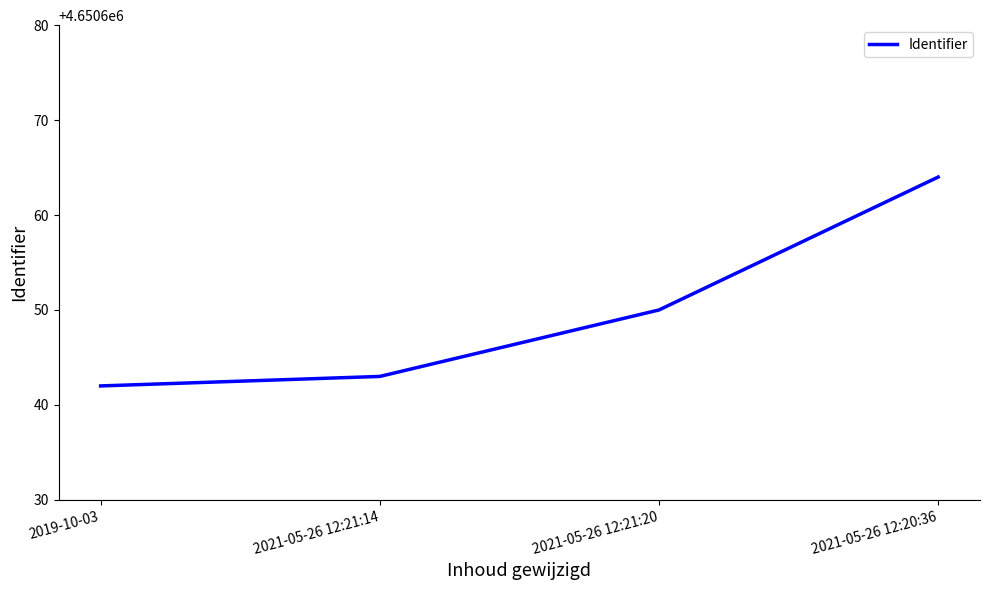

Reading right to left, transcribe all the data shown in this chart.

2021-05-26 12:20:36=4650664	2021-05-26 12:21:20=4650650	2021-05-26 12:21:14=4650643	2019-10-03=4650642